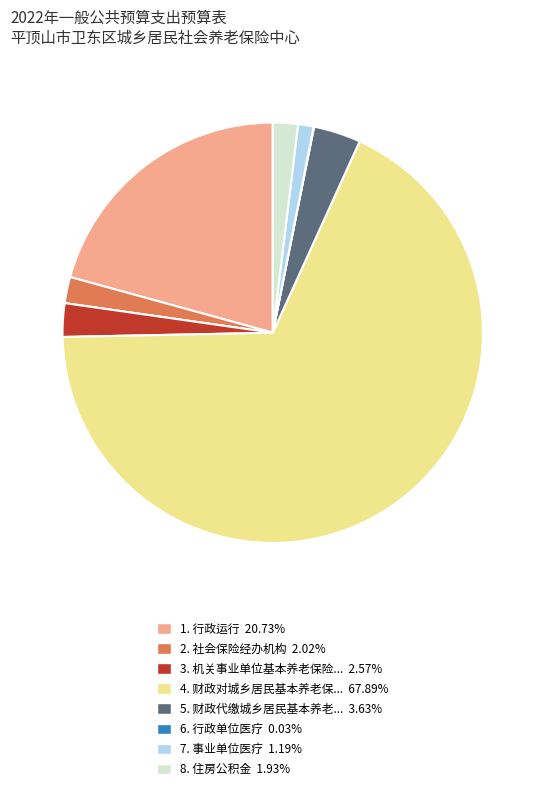

Is there a majority slice in this chart?

Yes